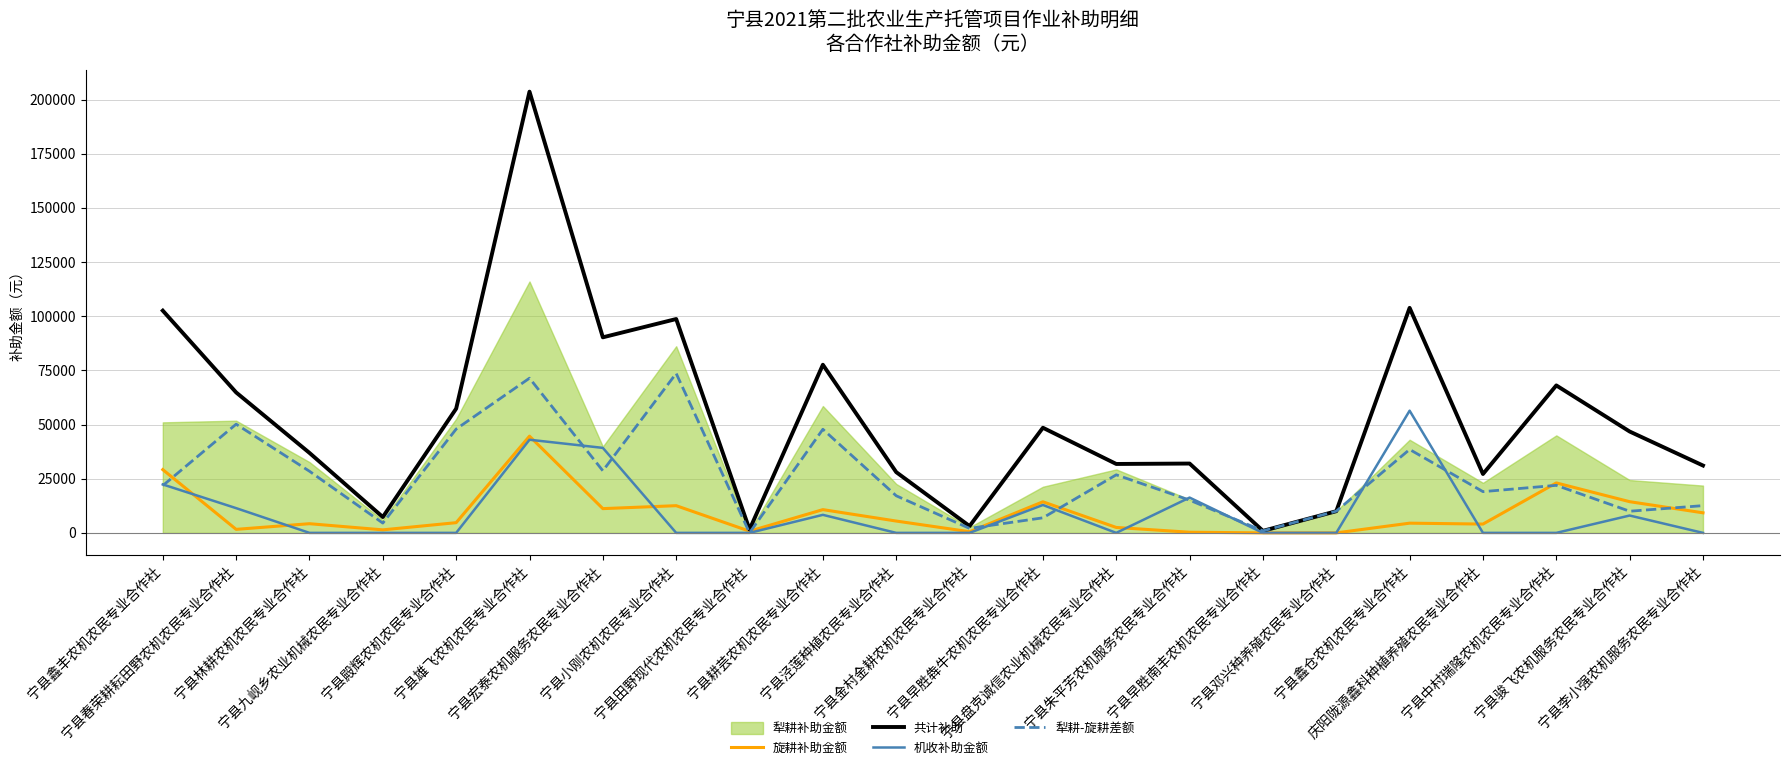

Where is the first local maximum for 旋耕补助金额?

宁县林耕农机农民专业合作社